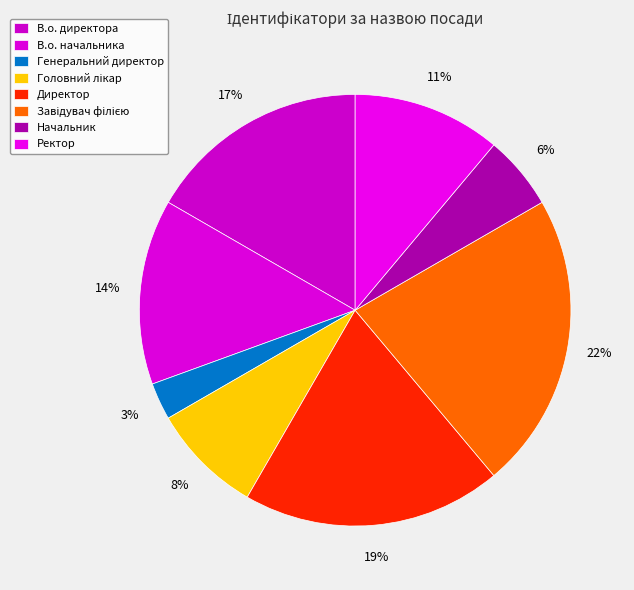

To the nearest percent, what is the average slice percentage?

12%